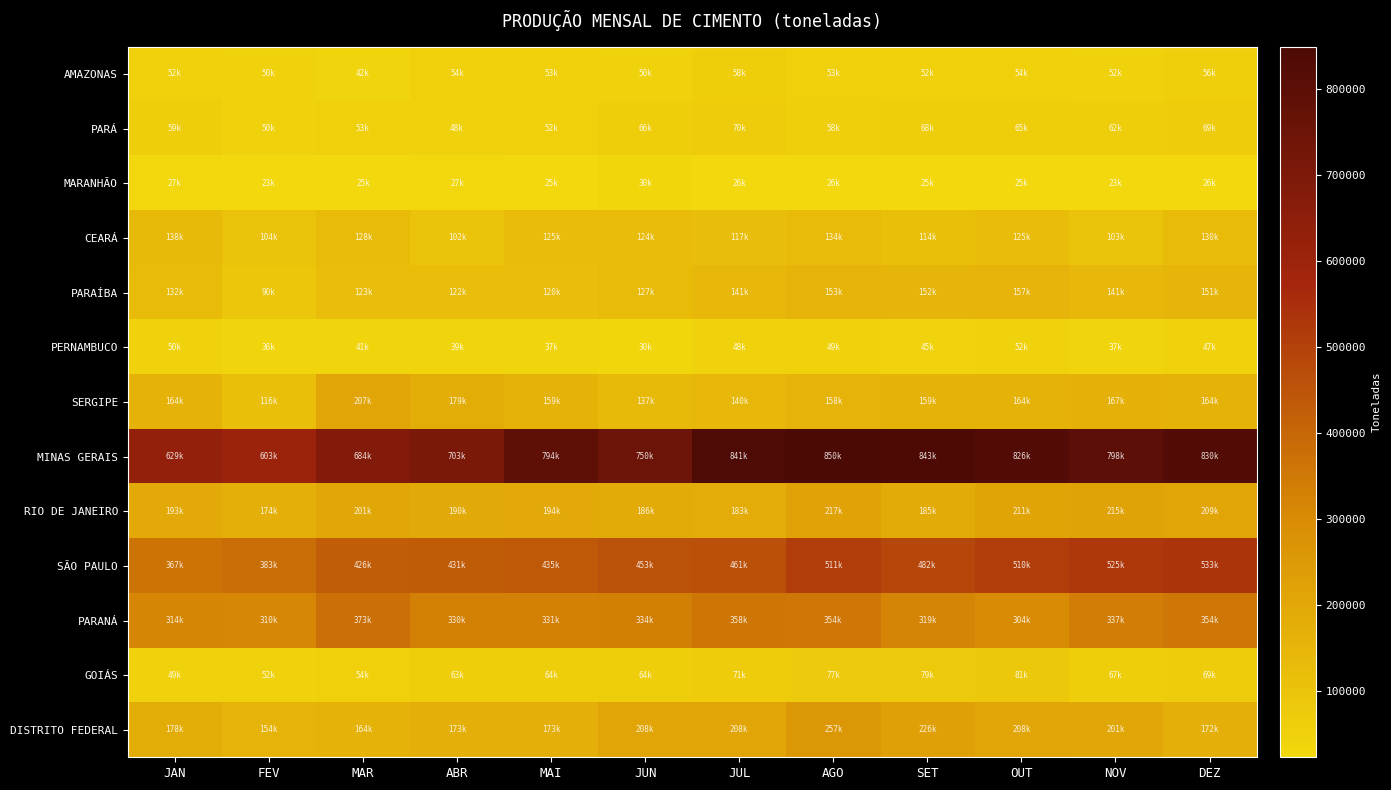

What is the maximum value shown in the chart?

849843